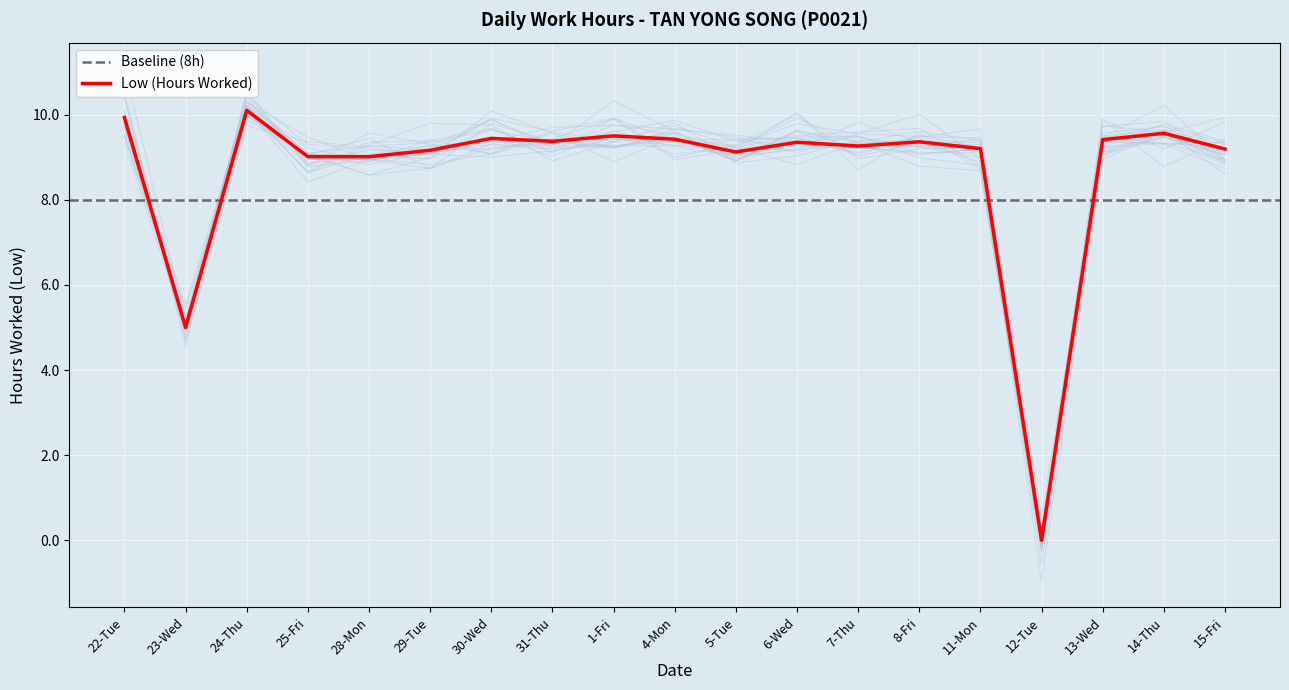

At which category does the data reach its first local peak?

24-Thu